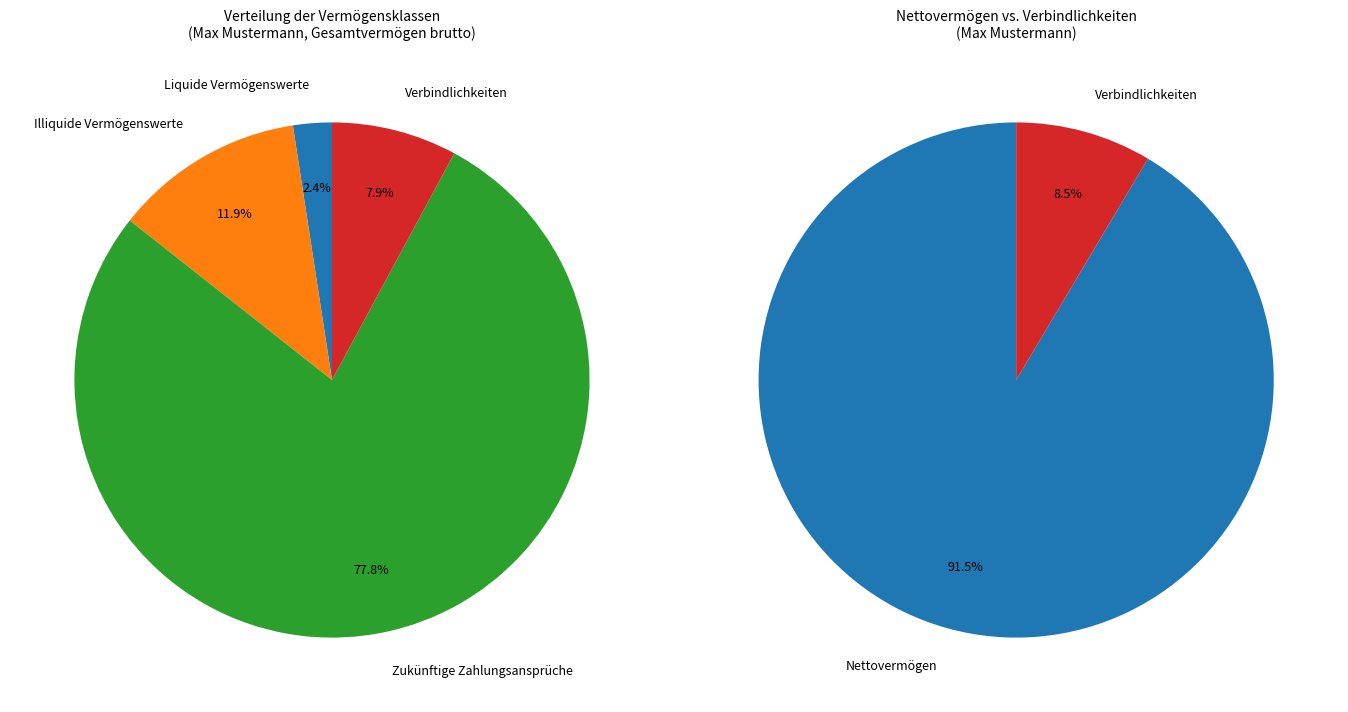

To the nearest percent, what is the average slice percentage?

25%